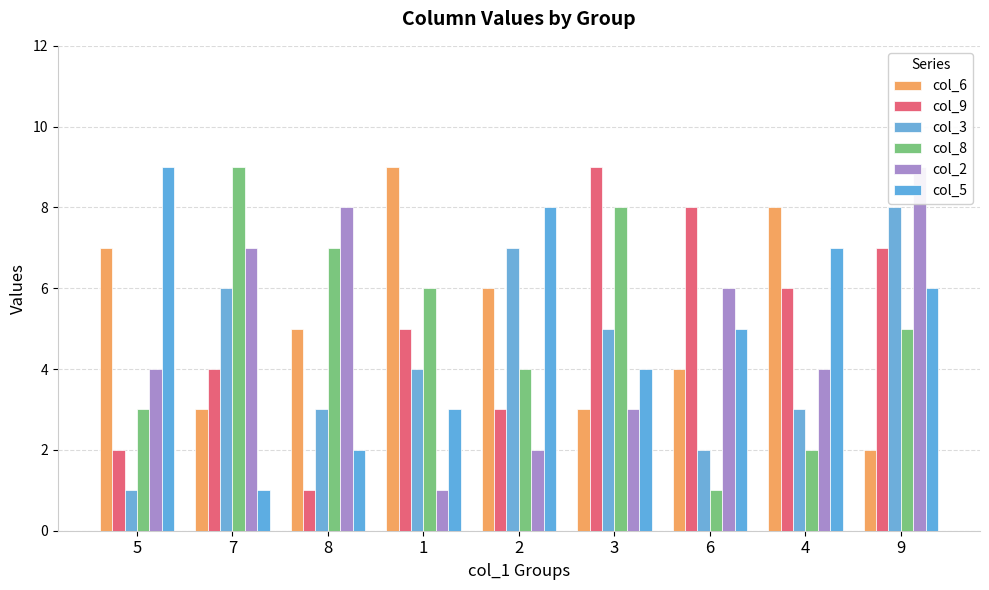

What is the spread (max minus min) of values at 6?

7